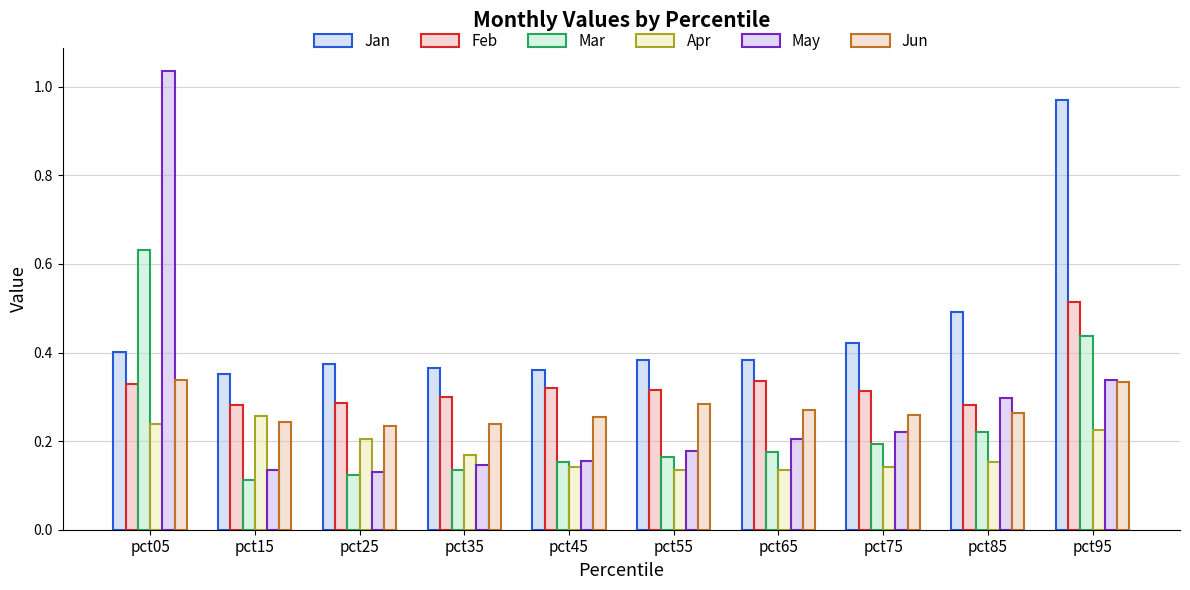

How many bars are there in total?

60